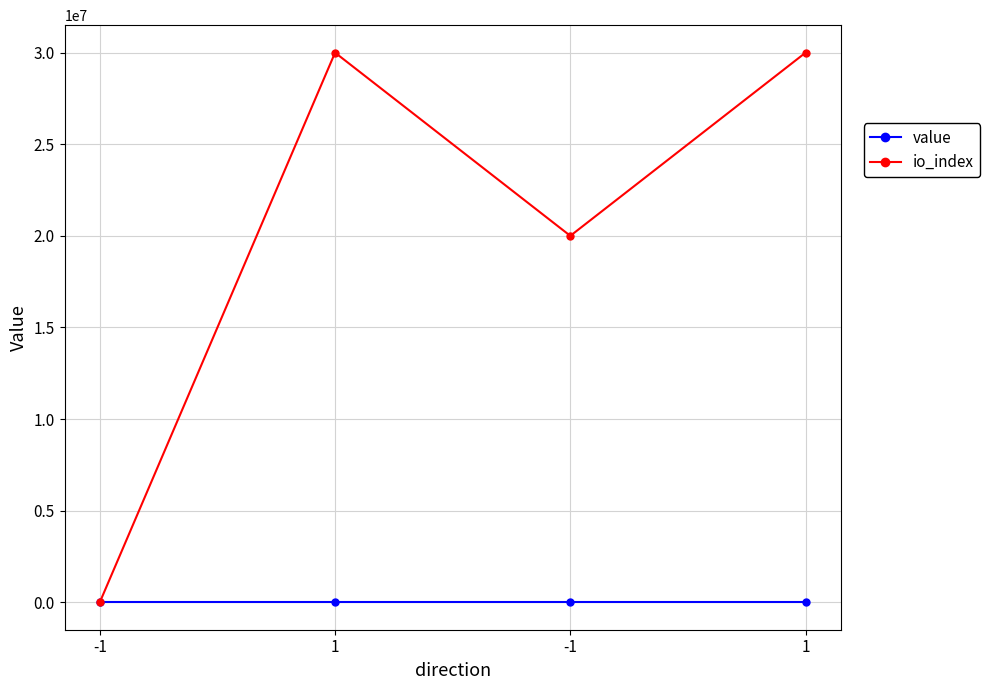

Reading right to left, what are all the values shown in this chart?

value: 58.1	58.1	58.0	58.0
io_index: 30000000.0	20000000.0	30000000.0	0.0